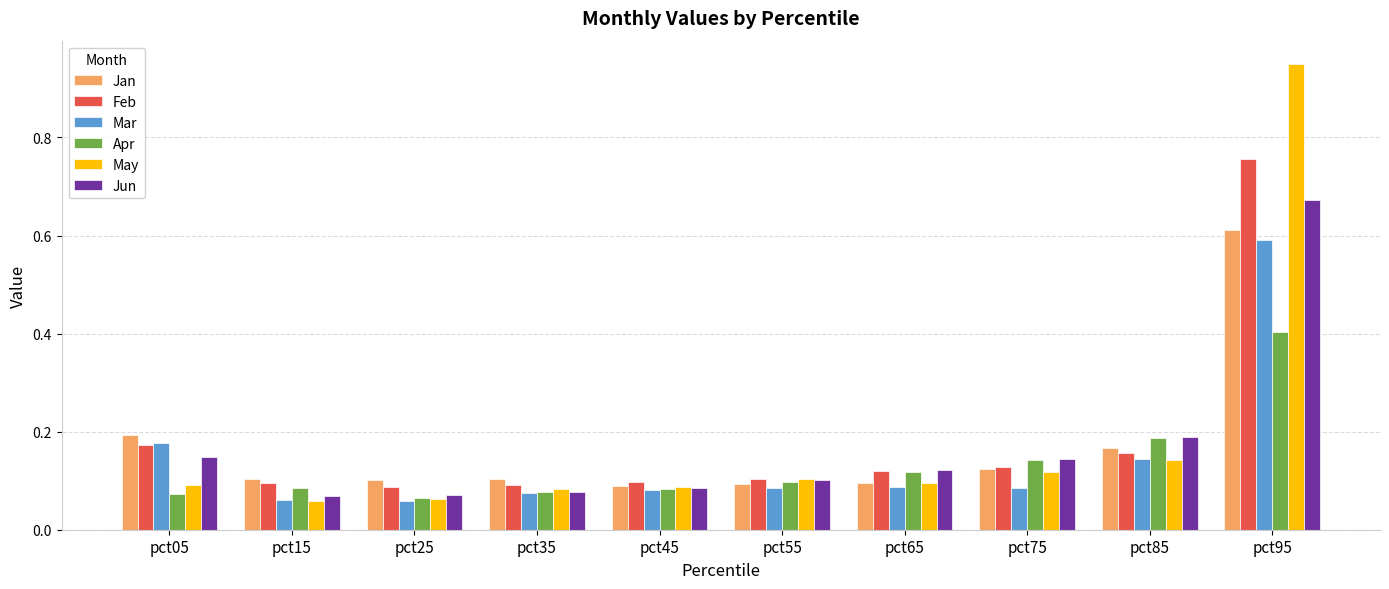

Which label corresponds to the largest value in the chart?

pct95